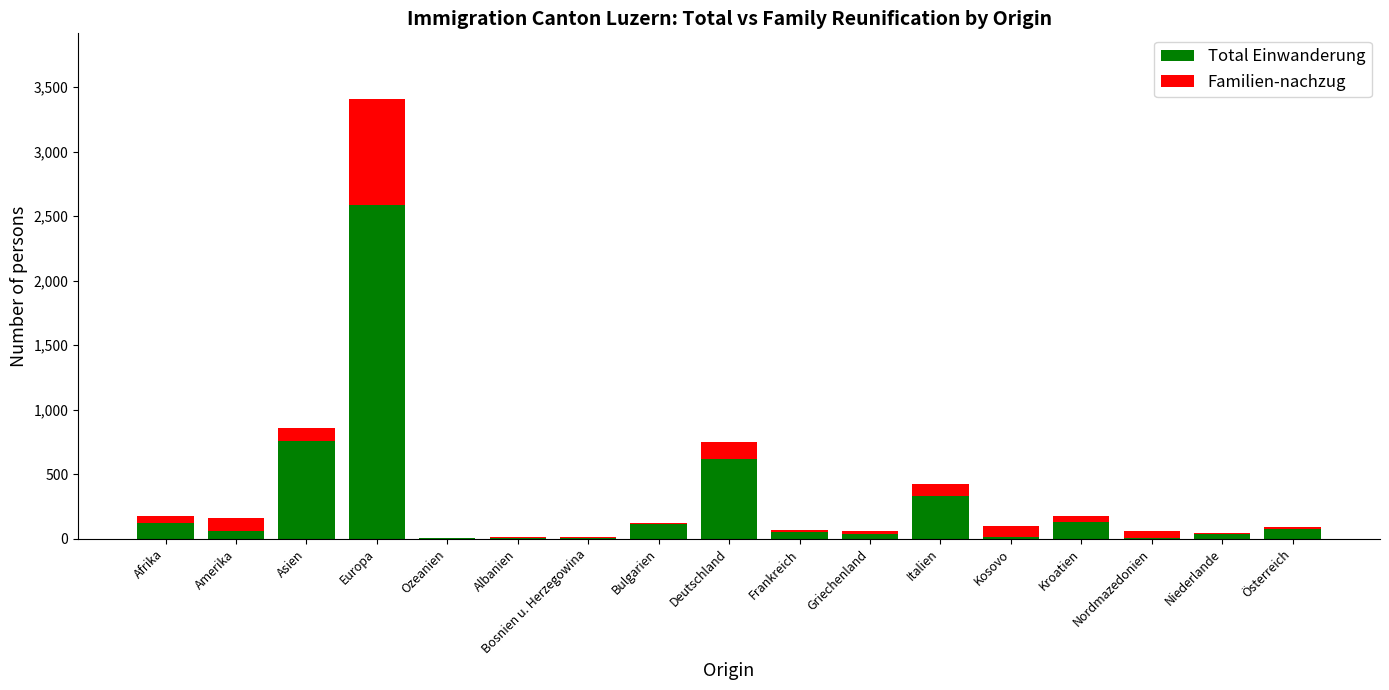

At which category is the sum across all series the highest?

Europa